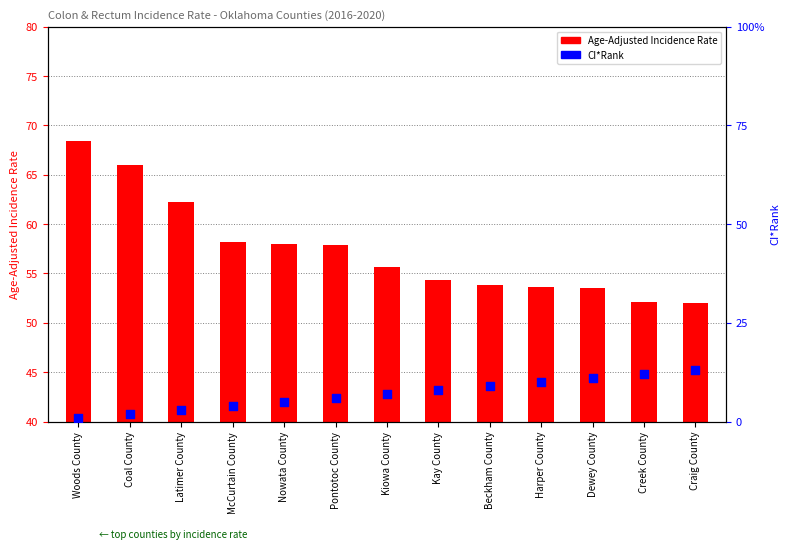

What are all the series names shown in the legend?

Age-Adjusted Incidence Rate, CI*Rank